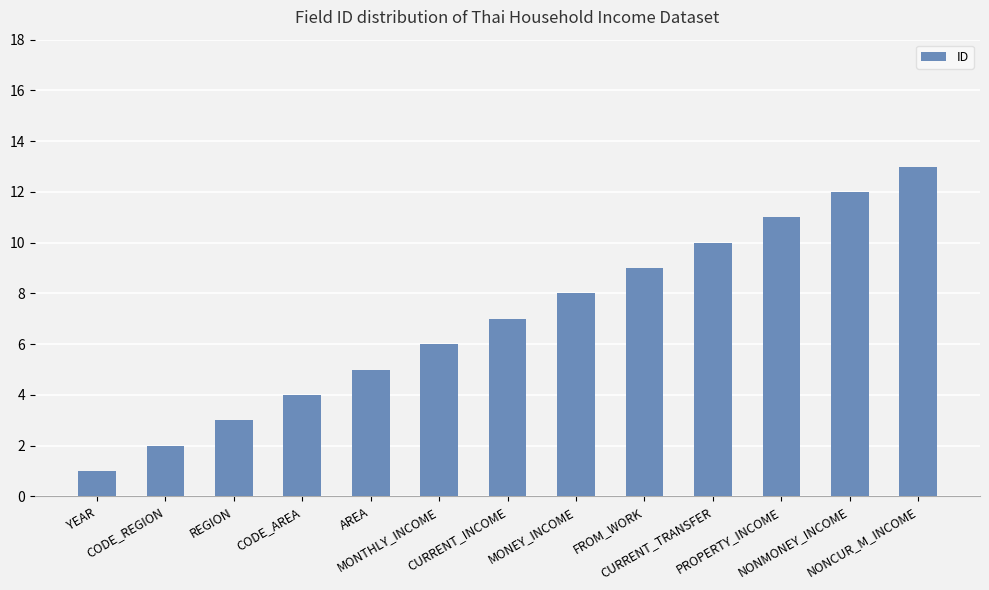

Which has a higher value, NONCUR_M_INCOME or CODE_AREA?

NONCUR_M_INCOME